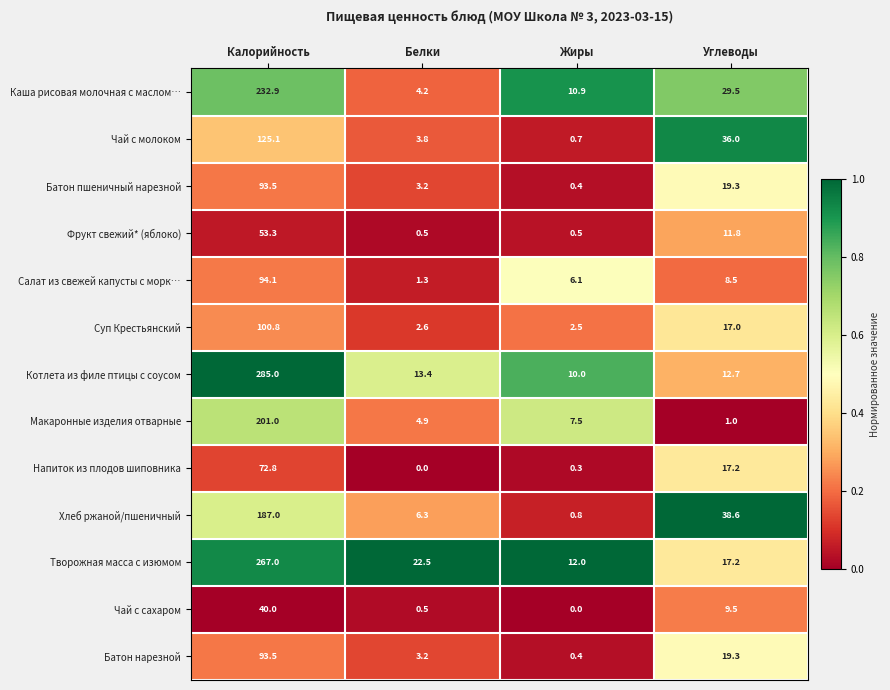

Which series has the largest range (max minus min)?

Котлета из филе птицы с соусом